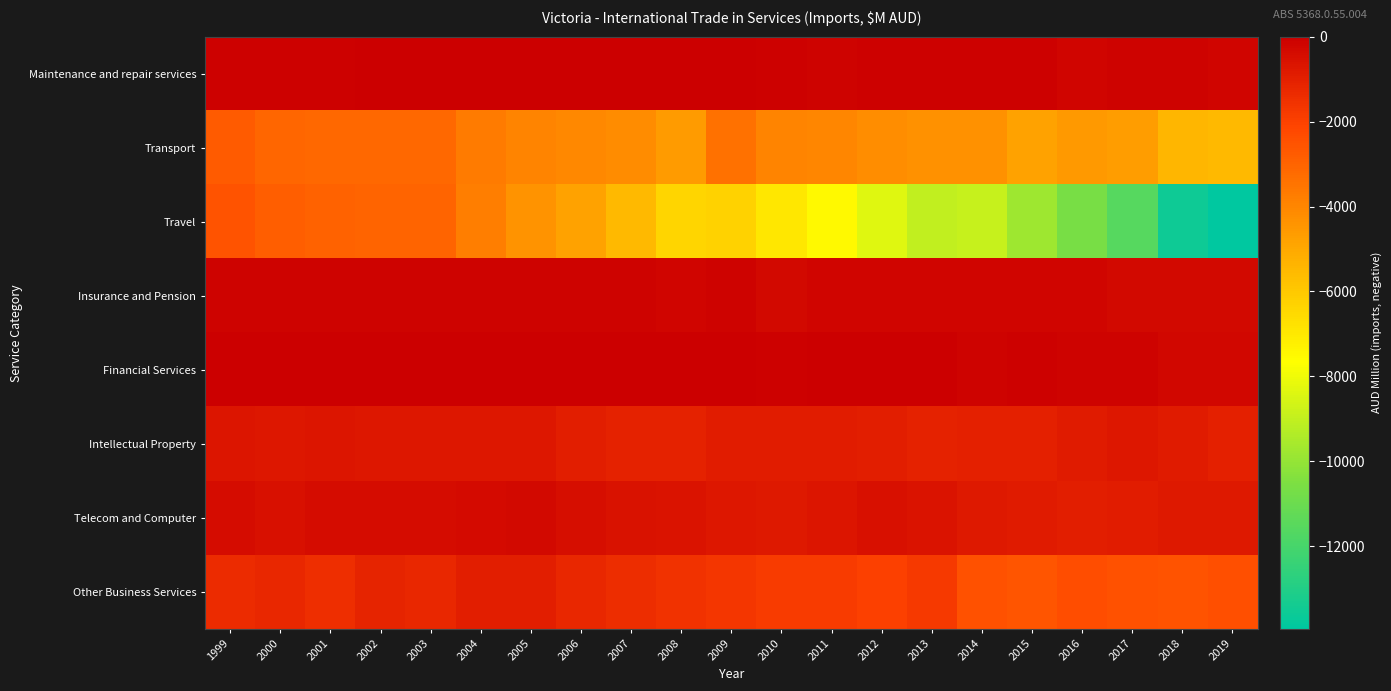

Reading left to right, what are all the values shown in this chart?

Maintenance and repair services: 1999=-56	2000=-57	2001=-67	2002=-32	2003=-34	2004=-44	2005=-34	2006=-26	2007=-29	2008=-42	2009=-47	2010=-84	2011=-115	2012=-99	2013=-64	2014=-76	2015=-87	2016=-191	2017=-162	2018=-133	2019=-186
Transport: 1999=-2740	2000=-3080	2001=-3142	2002=-3149	2003=-3144	2004=-3671	2005=-3929	2006=-4035	2007=-4149	2008=-4627	2009=-3403	2010=-3924	2011=-4015	2012=-4223	2013=-4321	2014=-4348	2015=-4848	2016=-4561	2017=-4681	2018=-5411	2019=-5548
Travel: 1999=-2521	2000=-2860	2001=-2985	2002=-3019	2003=-3022	2004=-3800	2005=-4395	2006=-4810	2007=-5553	2008=-6383	2009=-6301	2010=-6935	2011=-7472	2012=-8340	2013=-9005	2014=-8922	2015=-9797	2016=-10645	2017=-11590	2018=-13562	2019=-13947
Insurance and Pension: 1999=-125	2000=-128	2001=-113	2002=-111	2003=-123	2004=-124	2005=-129	2006=-139	2007=-156	2008=-168	2009=-161	2010=-275	2011=-201	2012=-169	2013=-178	2014=-186	2015=-191	2016=-213	2017=-273	2018=-293	2019=-300
Financial Services: 1999=-15	2000=-20	2001=-19	2002=-20	2003=-24	2004=-24	2005=-30	2006=-48	2007=-1	2008=-8	2009=-19	2010=-56	2011=-29	2012=-30	2013=-25	2014=-110	2015=-103	2016=-116	2017=-144	2018=-248	2019=-252
Intellectual Property: 1999=-691	2000=-716	2001=-665	2002=-754	2003=-720	2004=-712	2005=-759	2006=-946	2007=-1051	2008=-1051	2009=-883	2010=-894	2011=-906	2012=-977	2013=-1085	2014=-1006	2015=-1023	2016=-824	2017=-710	2018=-843	2019=-981
Telecom and Computer: 1999=-429	2000=-493	2001=-428	2002=-435	2003=-412	2004=-342	2005=-324	2006=-454	2007=-583	2008=-637	2009=-735	2010=-798	2011=-694	2012=-510	2013=-639	2014=-789	2015=-862	2016=-928	2017=-872	2018=-811	2019=-813
Other Business Services: 1999=-1318	2000=-1222	2001=-1442	2002=-1093	2003=-1209	2004=-959	2005=-940	2006=-1253	2007=-1371	2008=-1565	2009=-1663	2010=-1806	2011=-1828	2012=-2005	2013=-1796	2014=-2458	2015=-2585	2016=-2357	2017=-2472	2018=-2526	2019=-2429